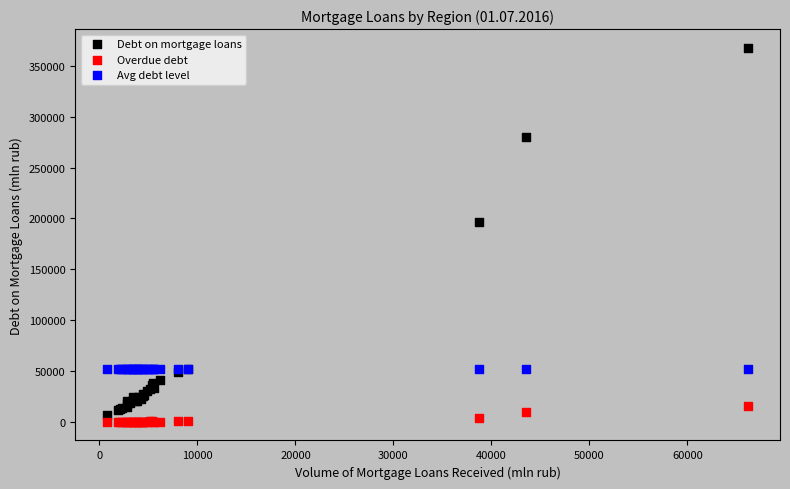

Which series reaches the maximum Y coordinate?

Debt on mortgage loans